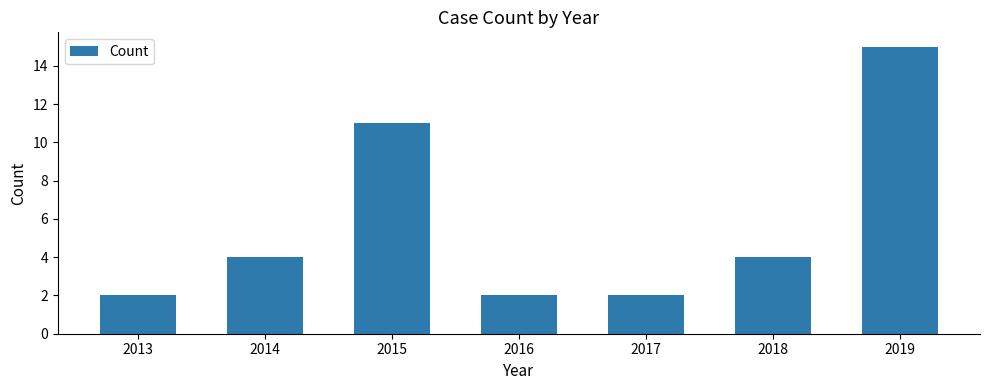

What is the change in value from 2015 to 2016?

-9